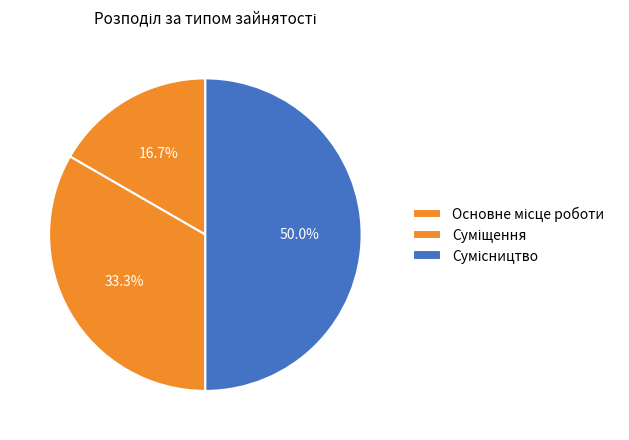

Which category has the biggest portion of the pie?

Сумісництво